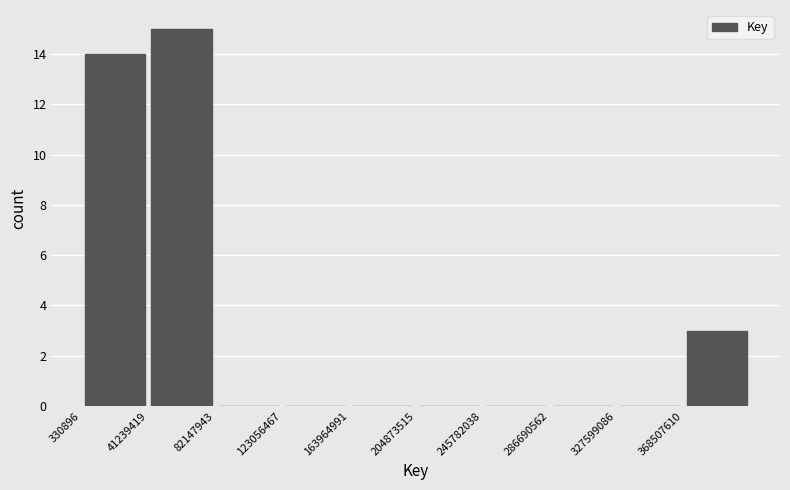

Over which range of the x-axis is the bar tallest?

40000000 to 80000000